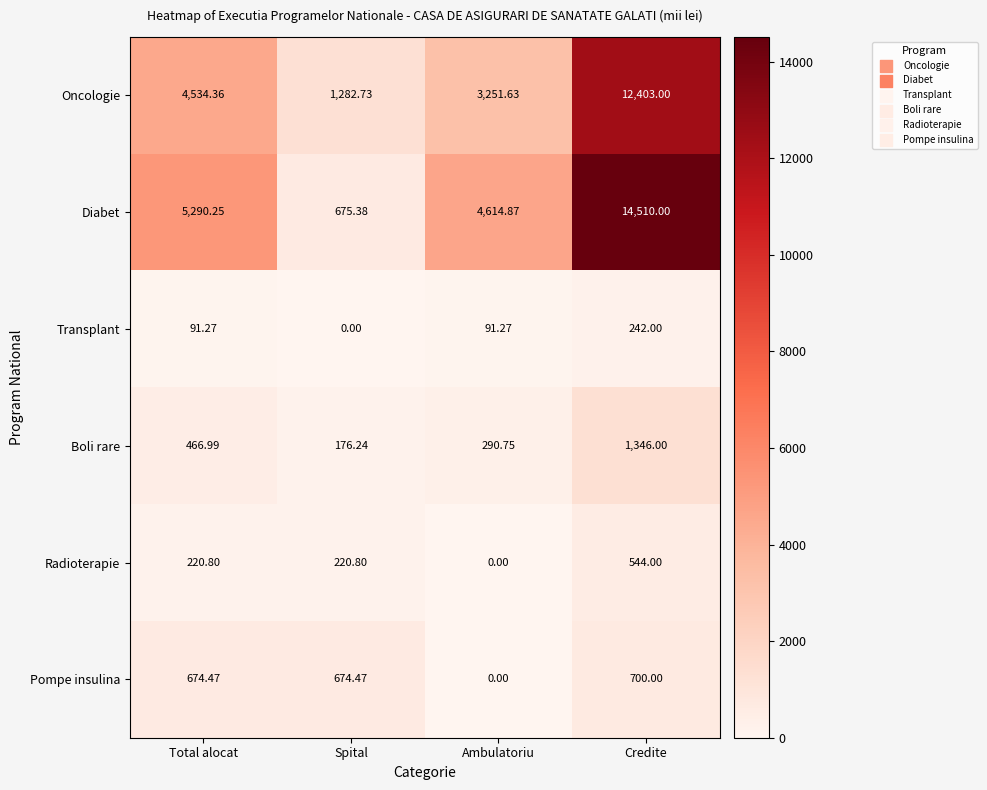

At which label is Boli rare closest to 761?

Total alocat